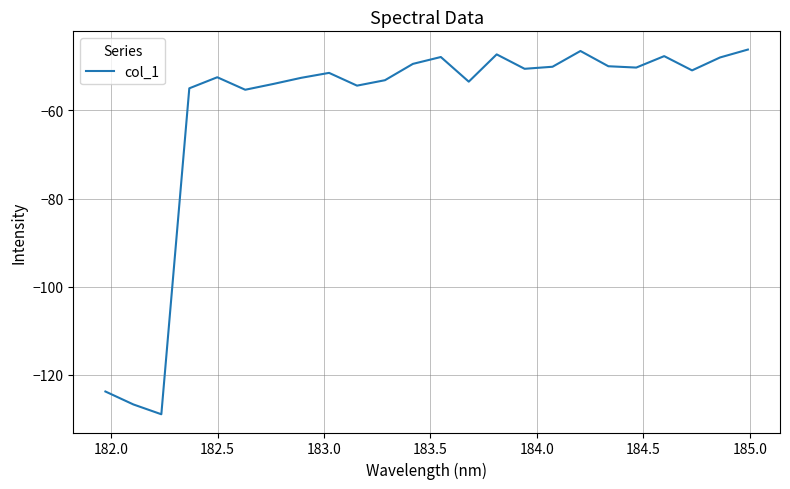

What is the greatest value displayed?

-46.2